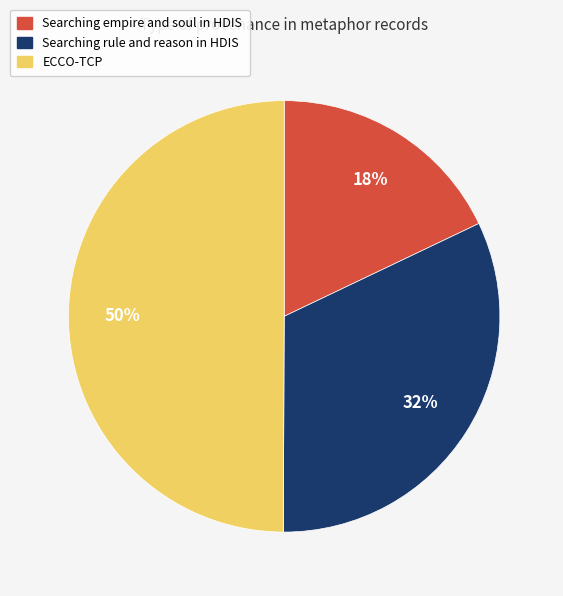

How many slices are in this pie chart?

3